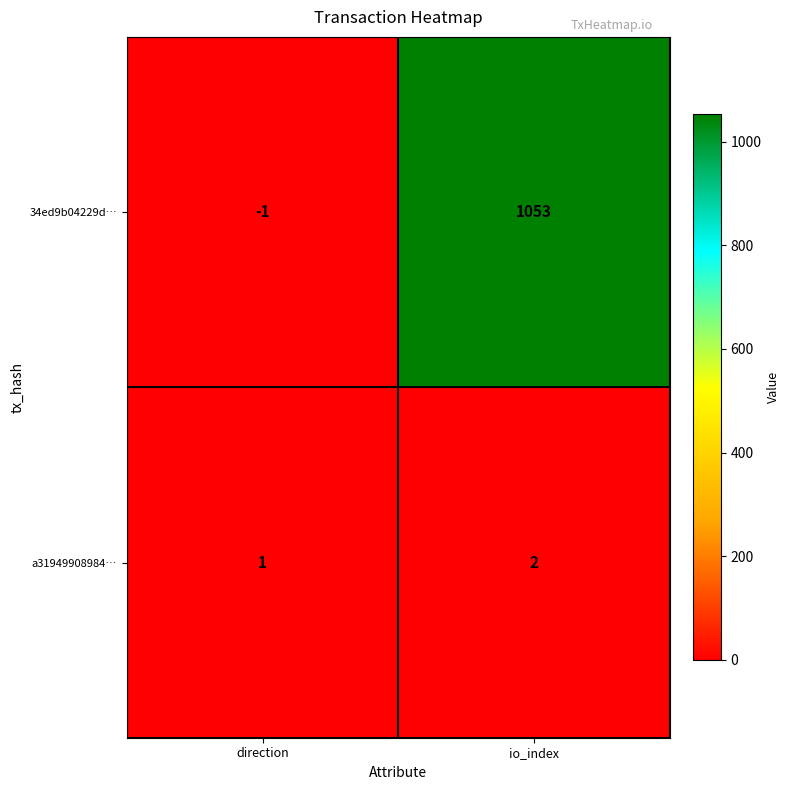

Which series has the largest range (max minus min)?

34ed9b04229d…